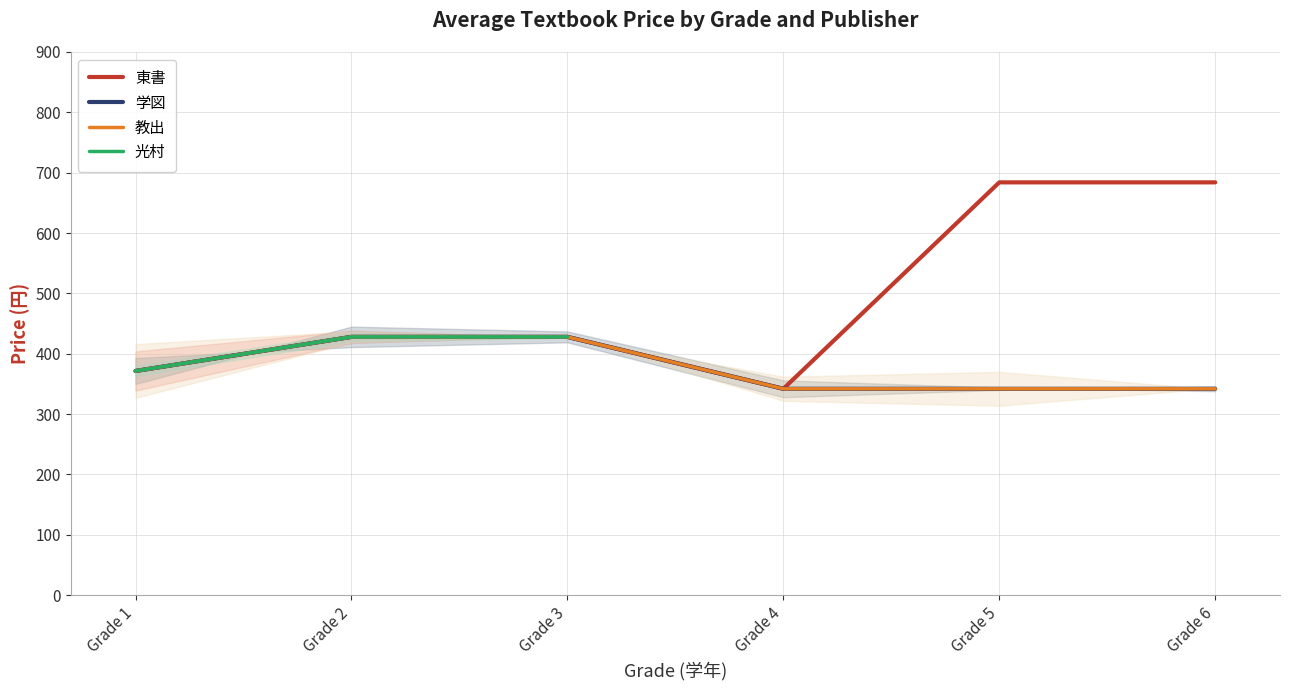

What is the greatest value displayed?

684.0